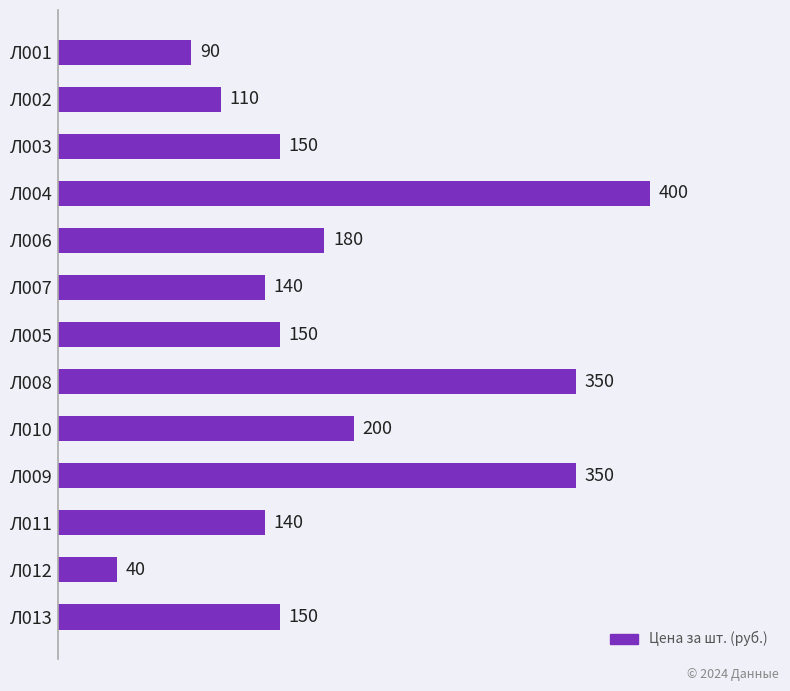

What is the greatest value displayed?

400